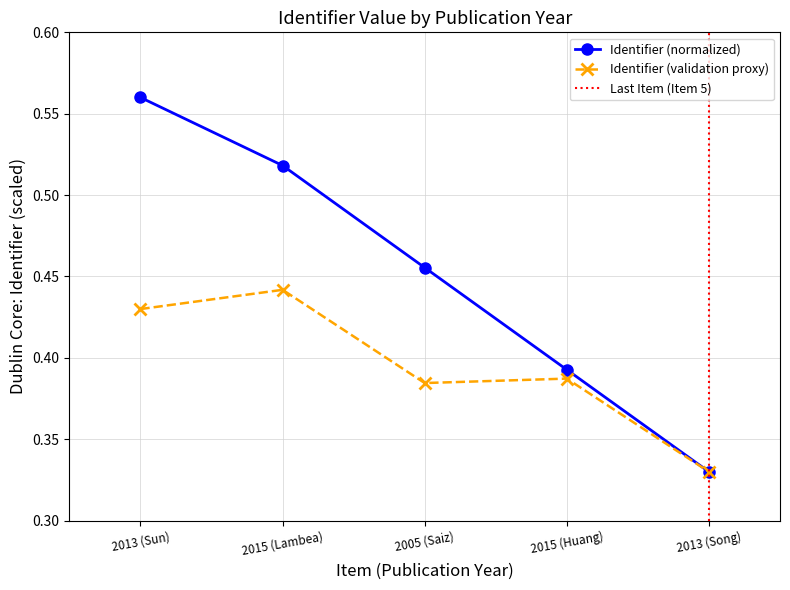

Is it true that Identifier (normalized) equals 0.3 at 2005 (Saiz)?

False